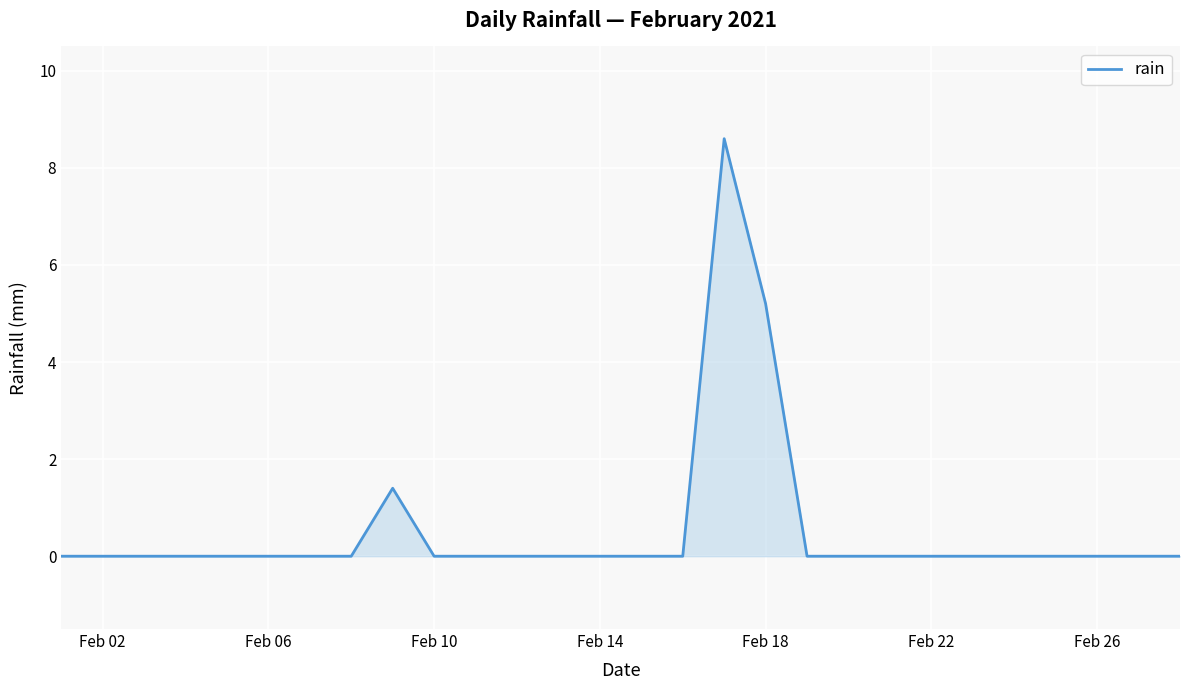

What is the maximum value shown in the chart?

8.6